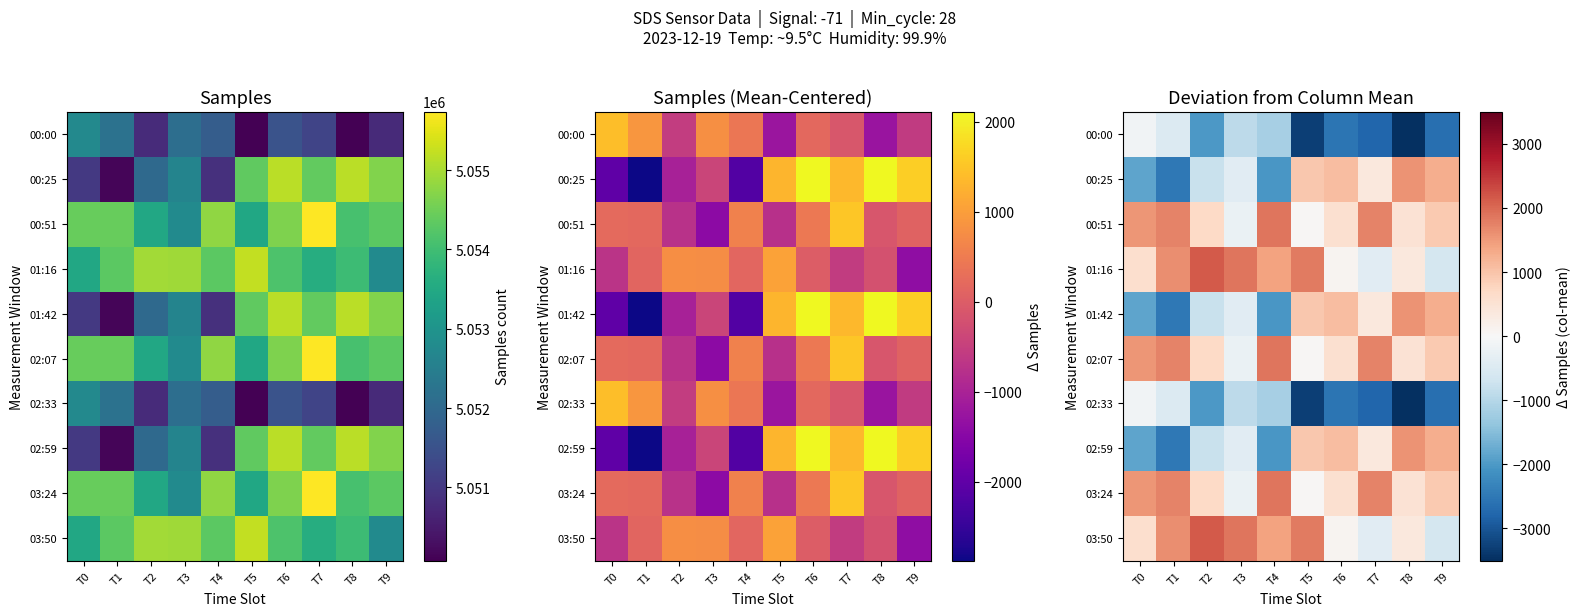

Read the 00:25 value at T6.

1074.2